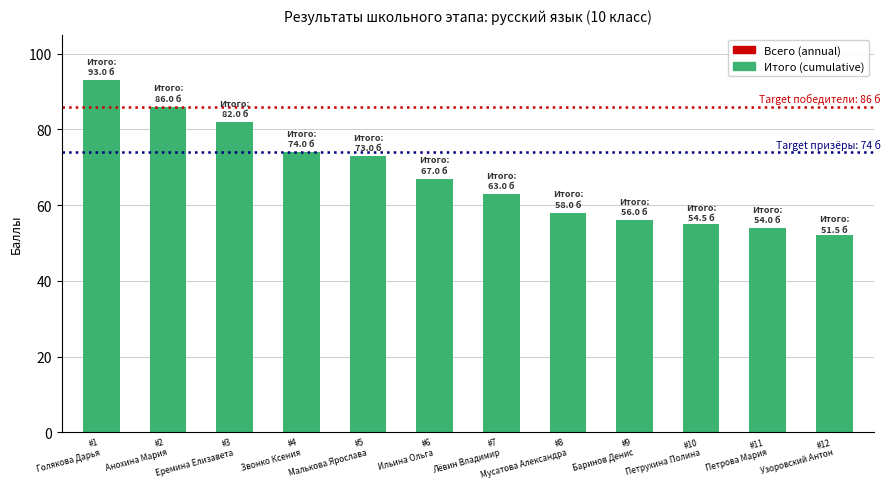

List the labels in order of Всего (annual) value, largest first.

#1
Голякова Дарья, #2
Анохина Мария, #3
Еремина Елизавета, #4
Звонко Ксения, #5
Малькова Ярослава, #6
Ильина Ольга, #7
Лёвин Владимир, #8
Мусатова Александра, #9
Баринов Денис, #10
Петрухина Полина, #11
Петрова Мария, #12
Узоровский Антон